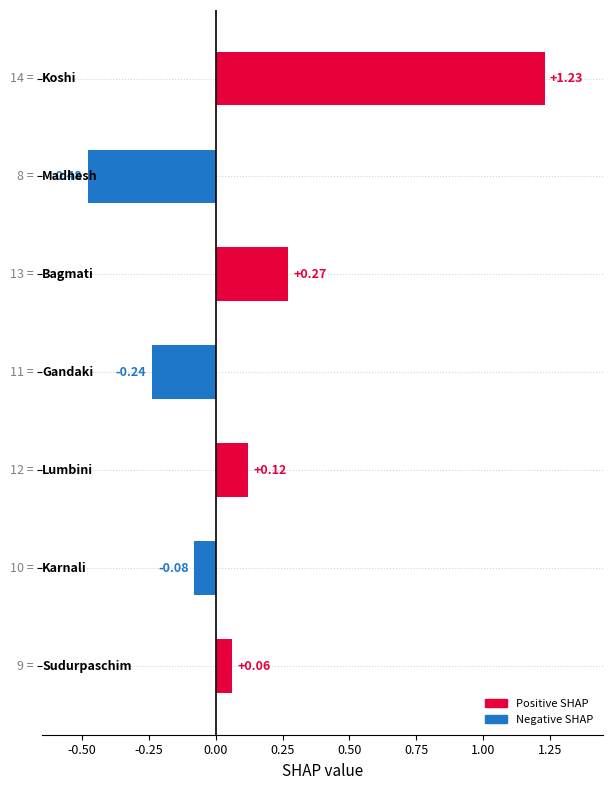

What is the difference between the second highest and second lowest values?

0.5